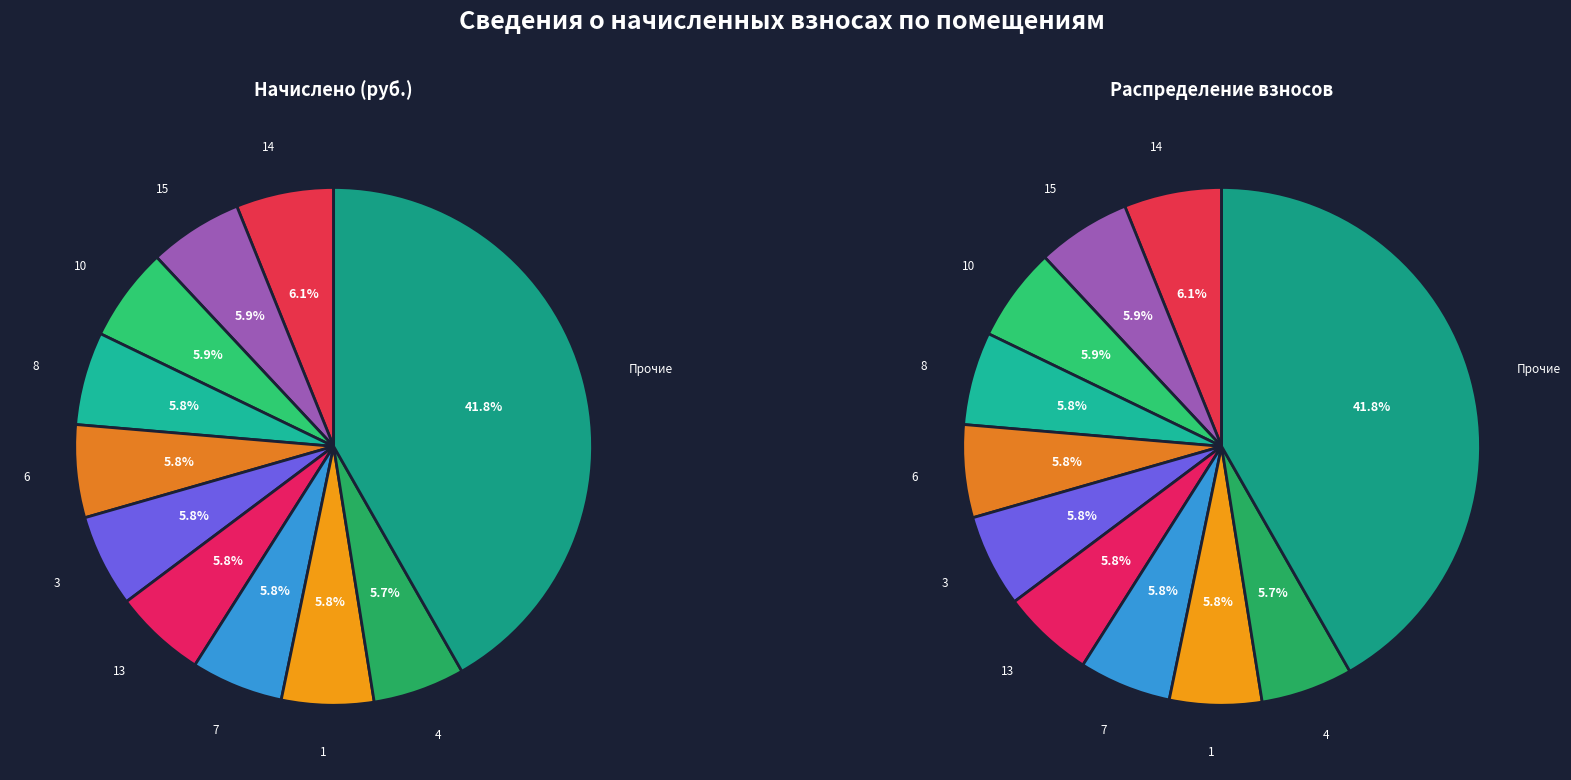

Do 2а and 6 together represent more than half of the pie?

No